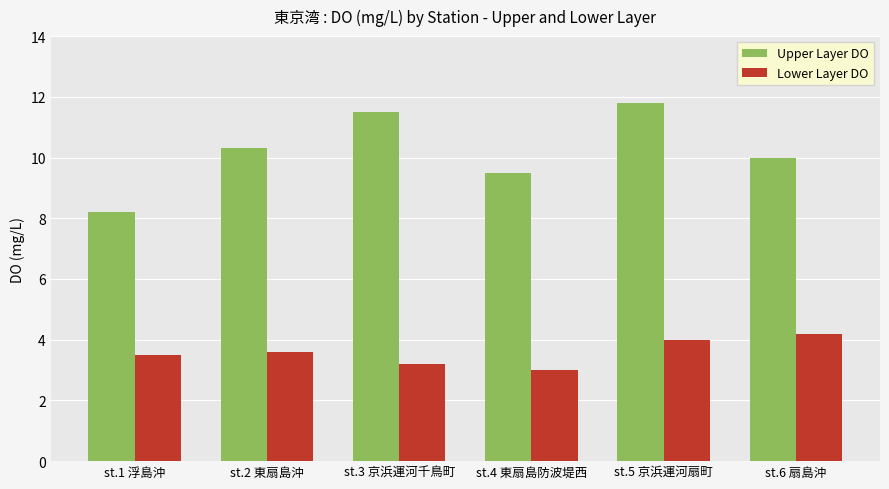

How many categories are shown in the chart?

6